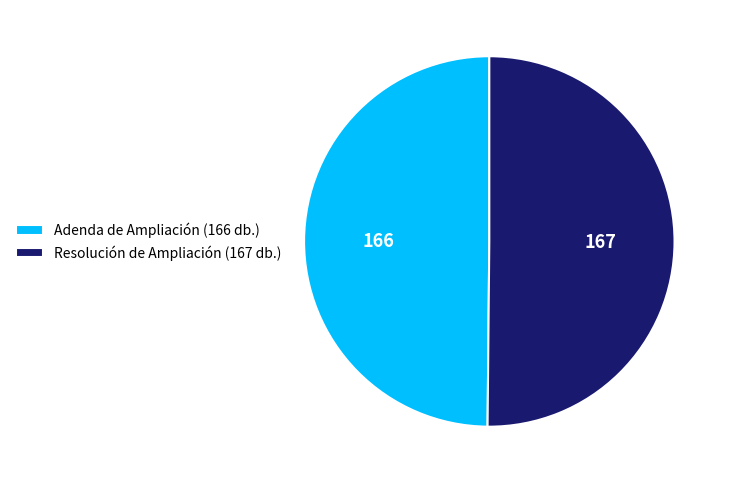

The Resolución de Ampliación (167 db.) slice represents 38% of the pie. True or false?

False